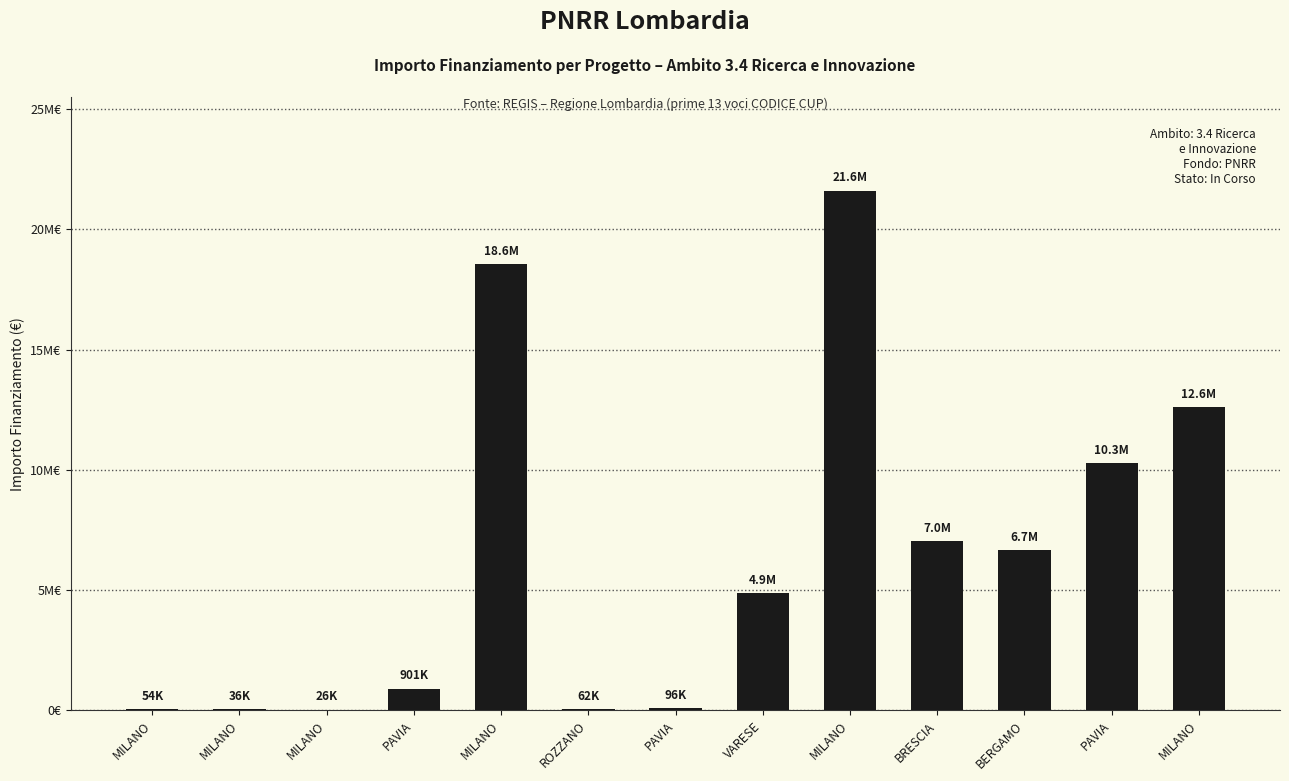

What is the difference between the maximum and minimum values?

21589580.0